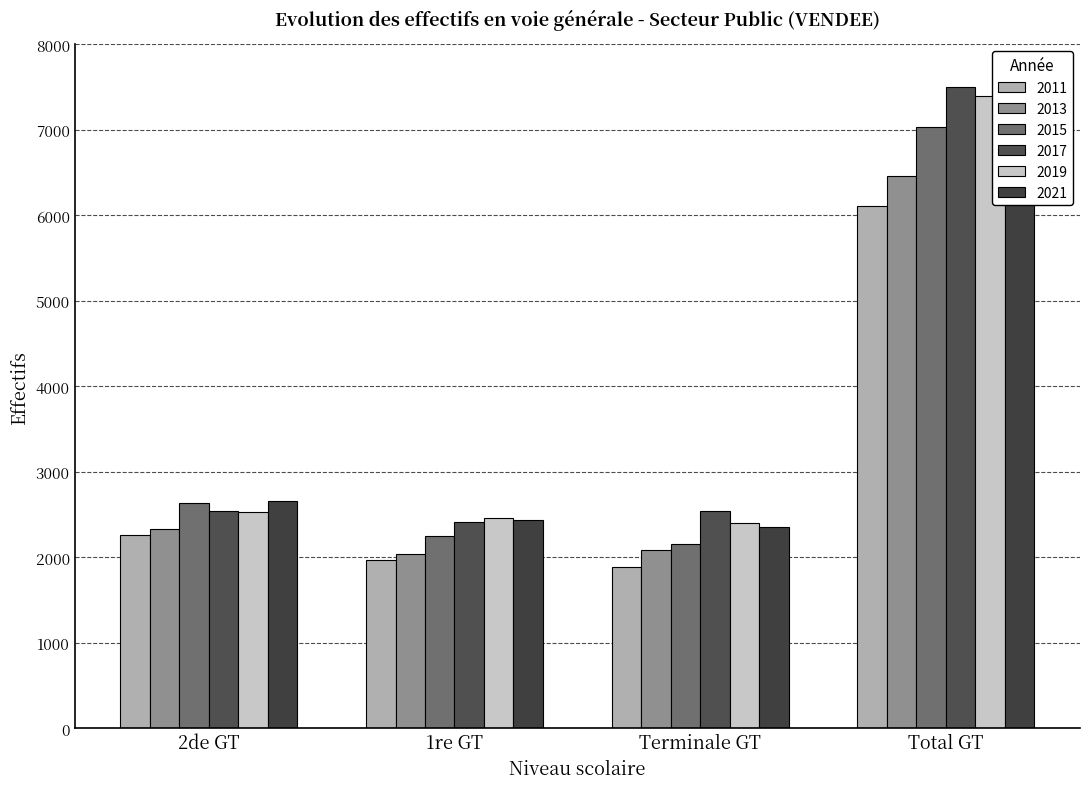

Which series has the widest spread of values?

2021